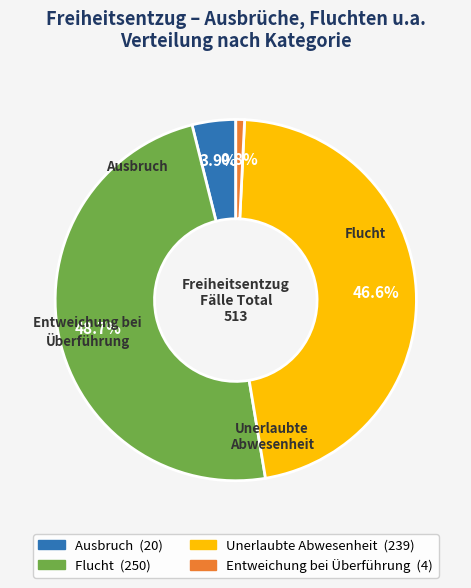

What is the ratio of the value at Unerlaubte Abwesenheit to the value at Flucht?

1.0